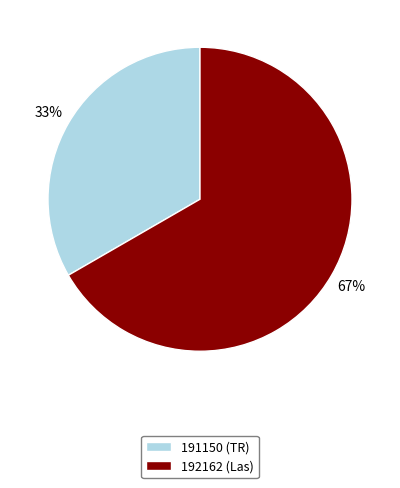

To the nearest percent, what percentage of the pie is 191150 (TR)?

33%